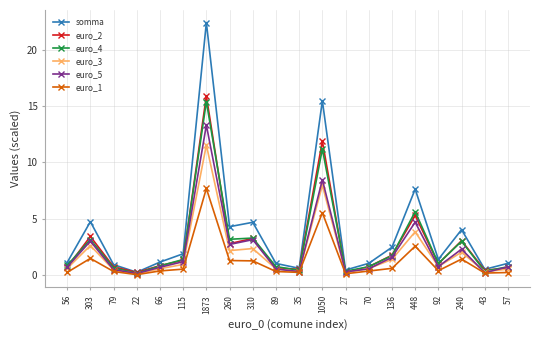

What is the label of the 13th point from the left?

27